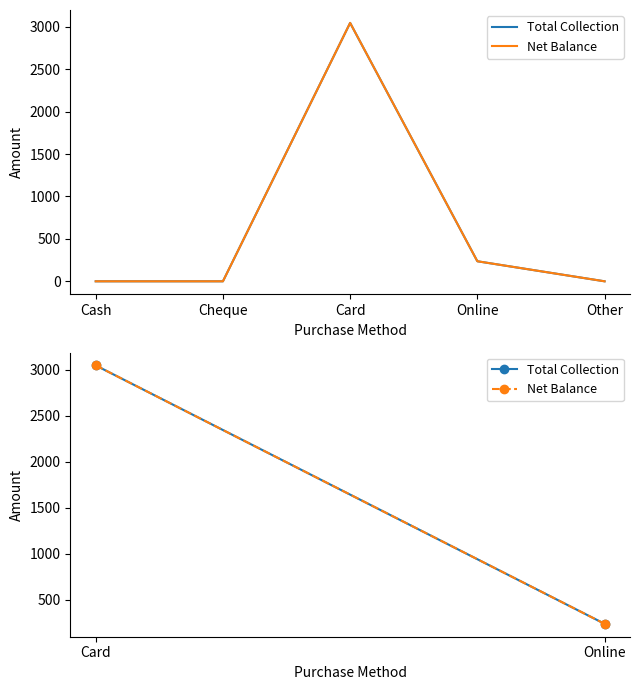

What is the greatest value displayed?

3045.0